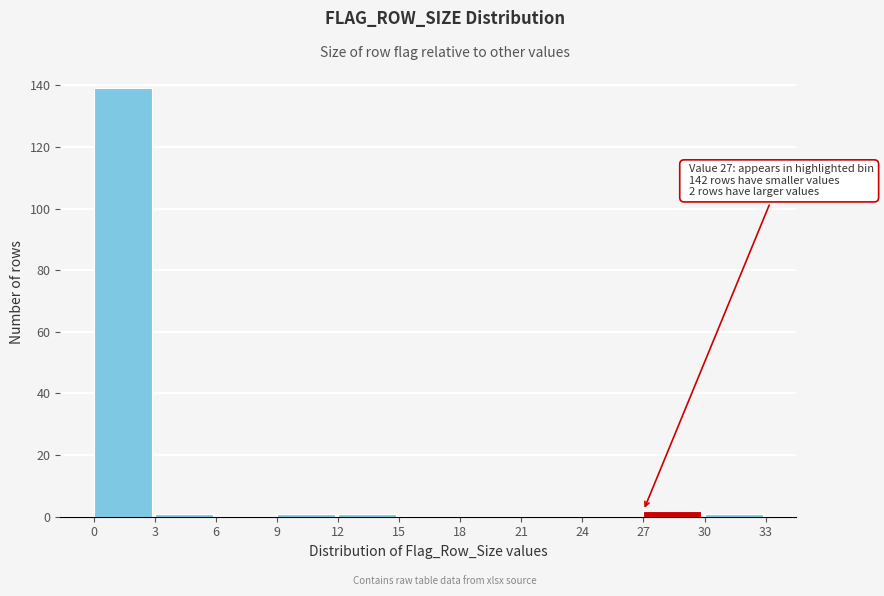

Which range on the x-axis has the tallest bar?

0 to 3